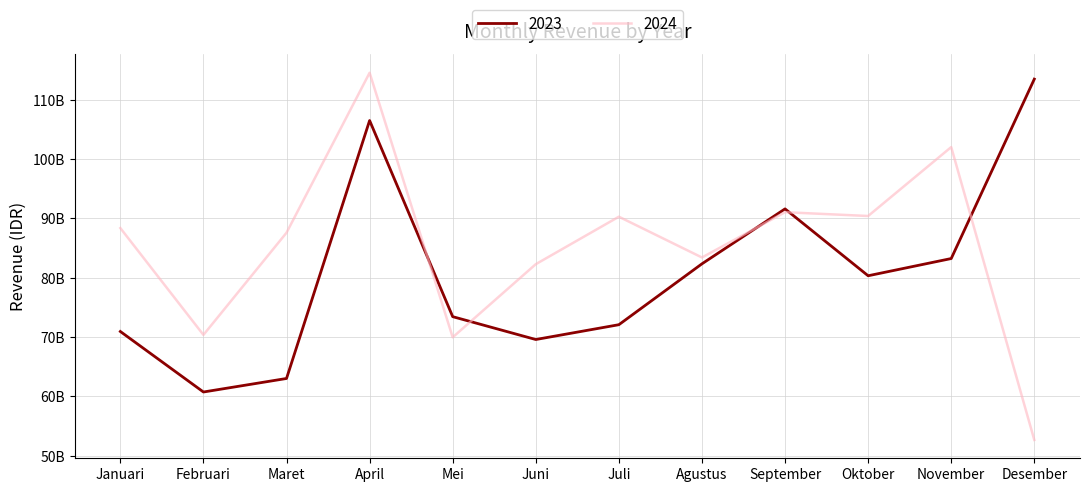

Count the number of categories in the chart.

12